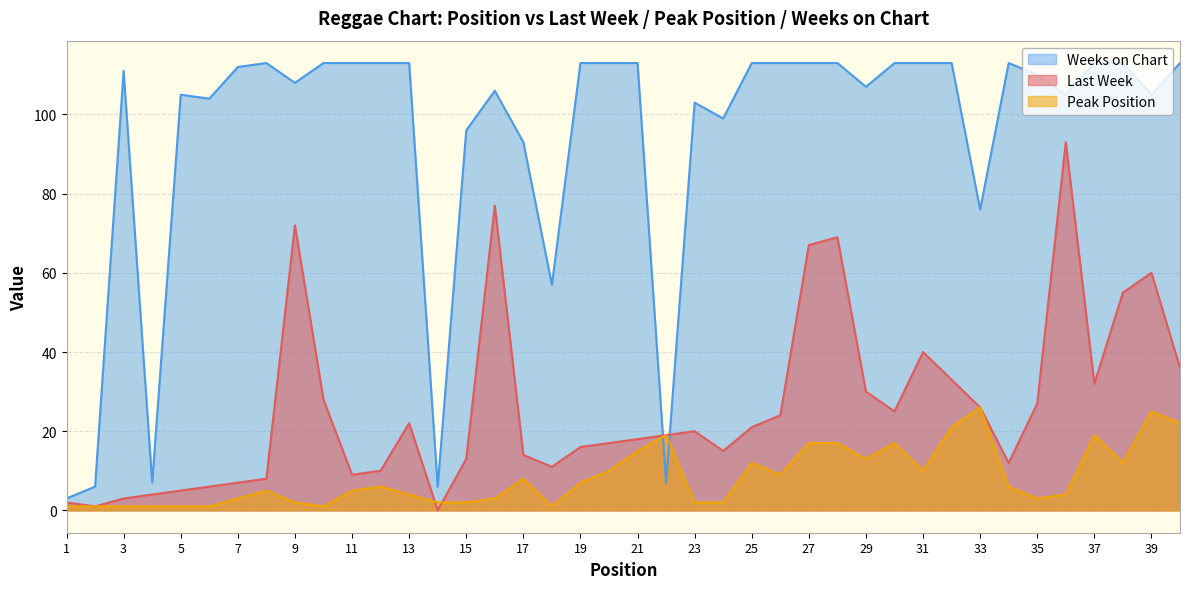

Which series has the largest total across all categories?

Weeks on Chart